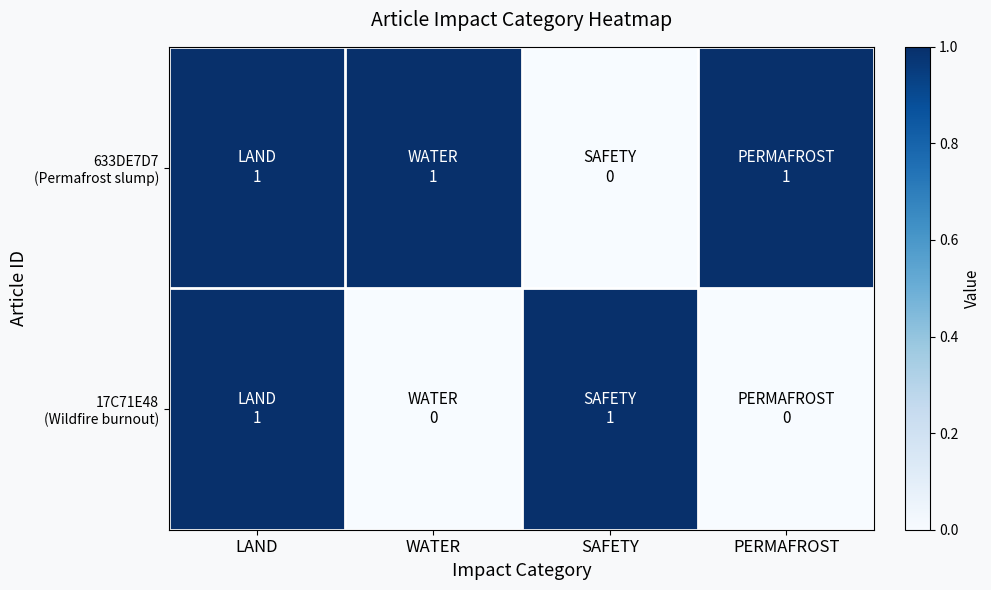

How many series are shown in this chart?

2